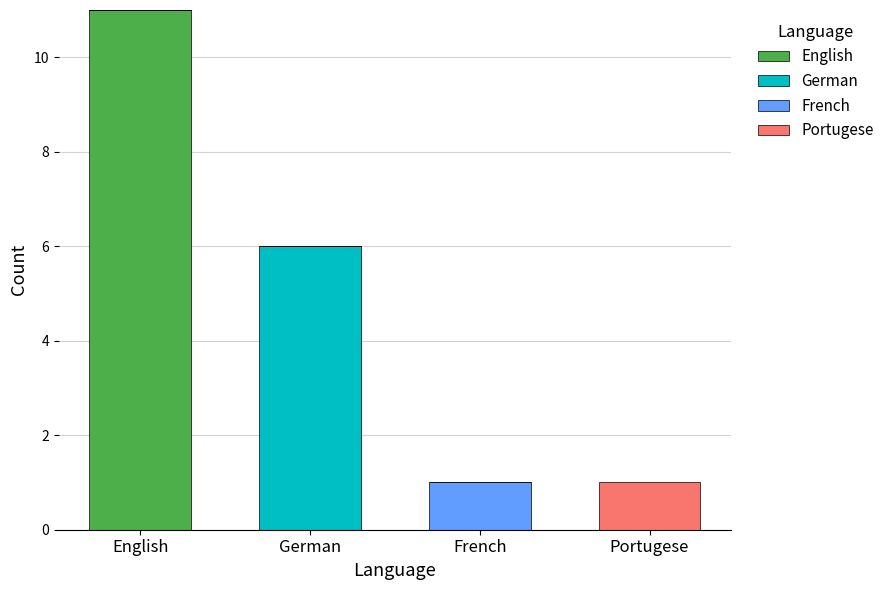

What are all the series names shown in the legend?

English, German, French, Portugese